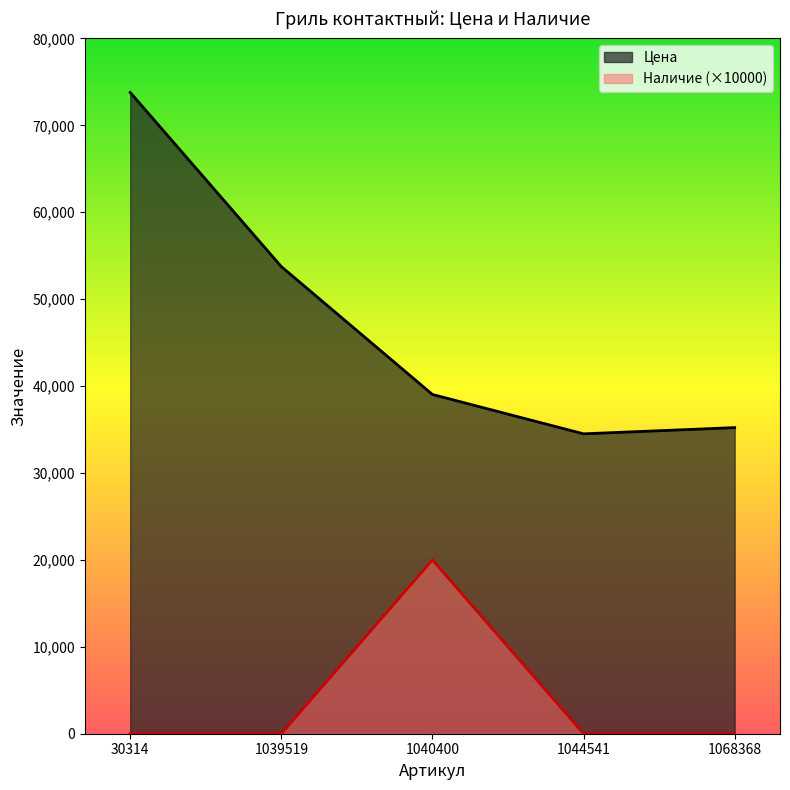

How many values in the Наличие series exceed 0?

1